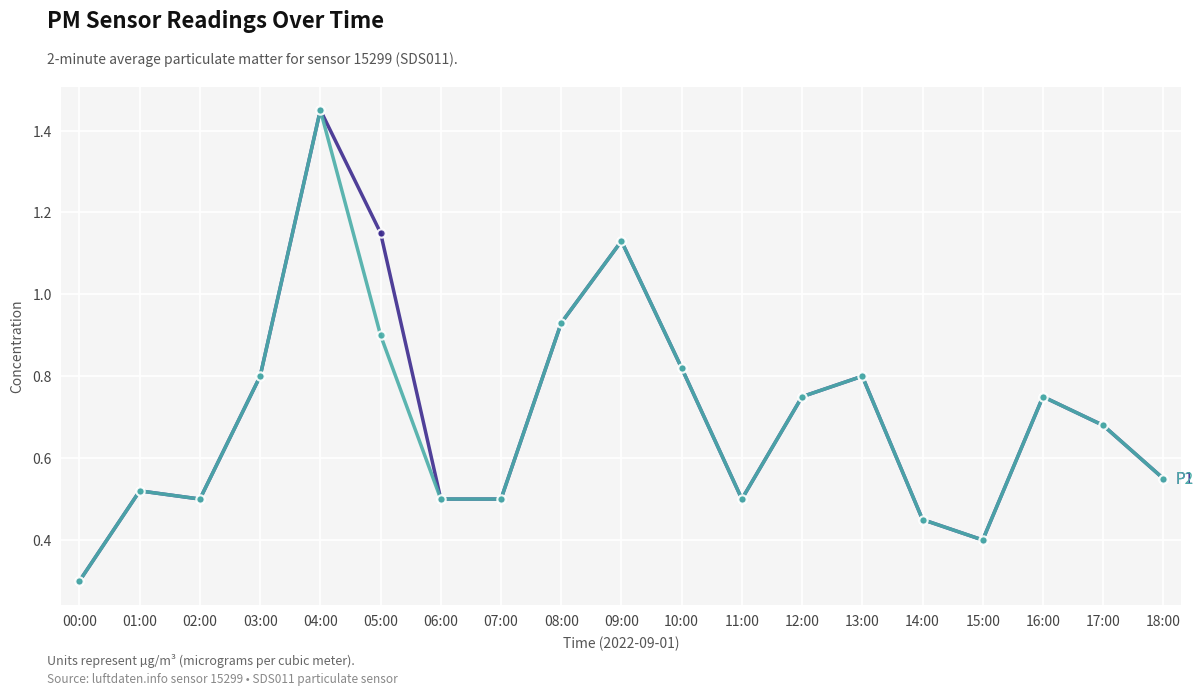

What is the label of the 4th point from the left?

03:00